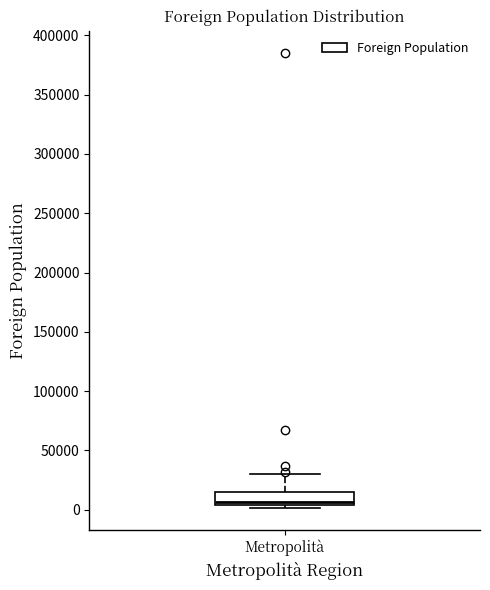

Transcribe this box plot: give where the median line is, the range the box spans, and where the two whiskers end, as read against the y-axis. The values are not printed on the chart, so give them approximately, as read against the axis.

median 5000 (just above the box's lower edge), box 5000 to 15000, whiskers 0 to 30000